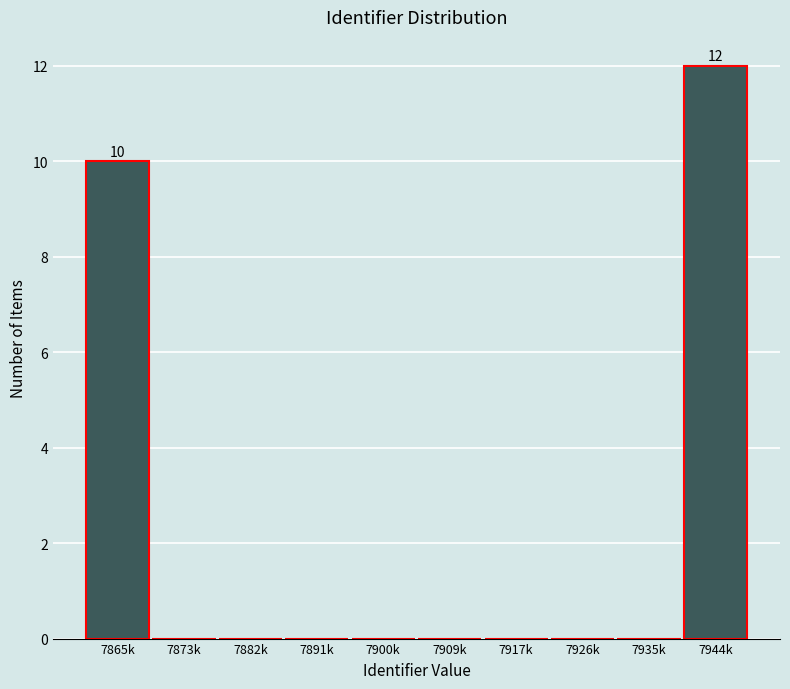

Reading right to left, extract all data points from this chart.

7944k=12	7935k=0	7926k=0	7917k=0	7909k=0	7900k=0	7891k=0	7882k=0	7873k=0	7865k=10